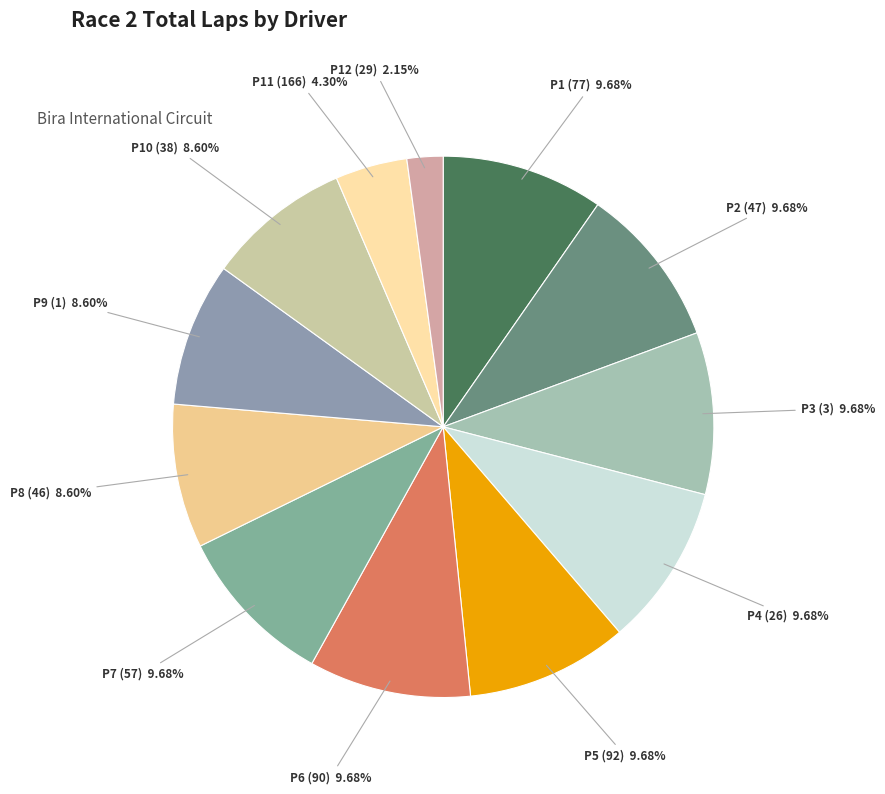

Does any single category account for the majority?

No